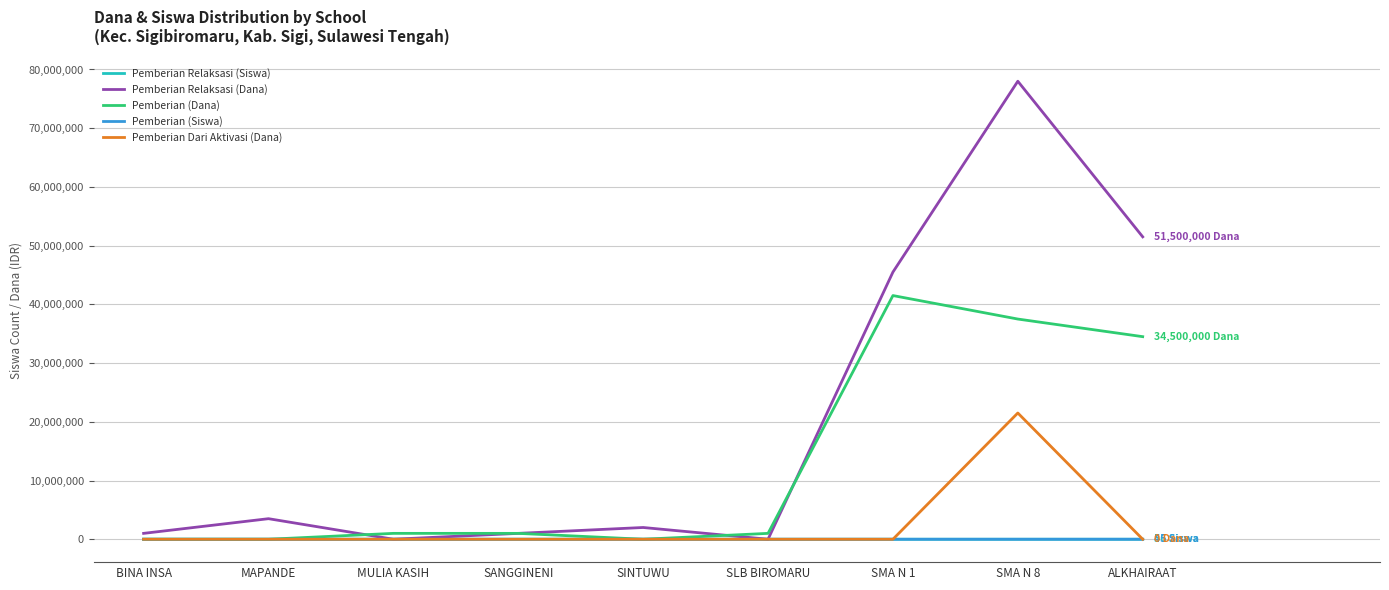

True or false: Pemberian Dari Aktivasi (Dana) has a value of 0 at SLB BIROMARU.

True